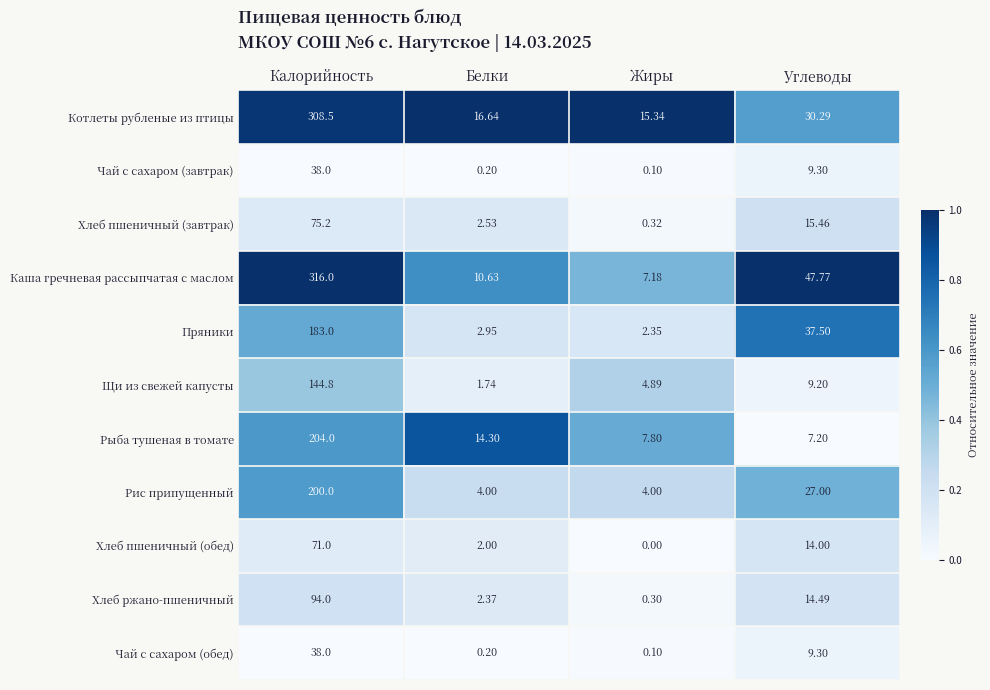

Which category has the lowest value in the Хлеб пшеничный (обед) series?

Жиры